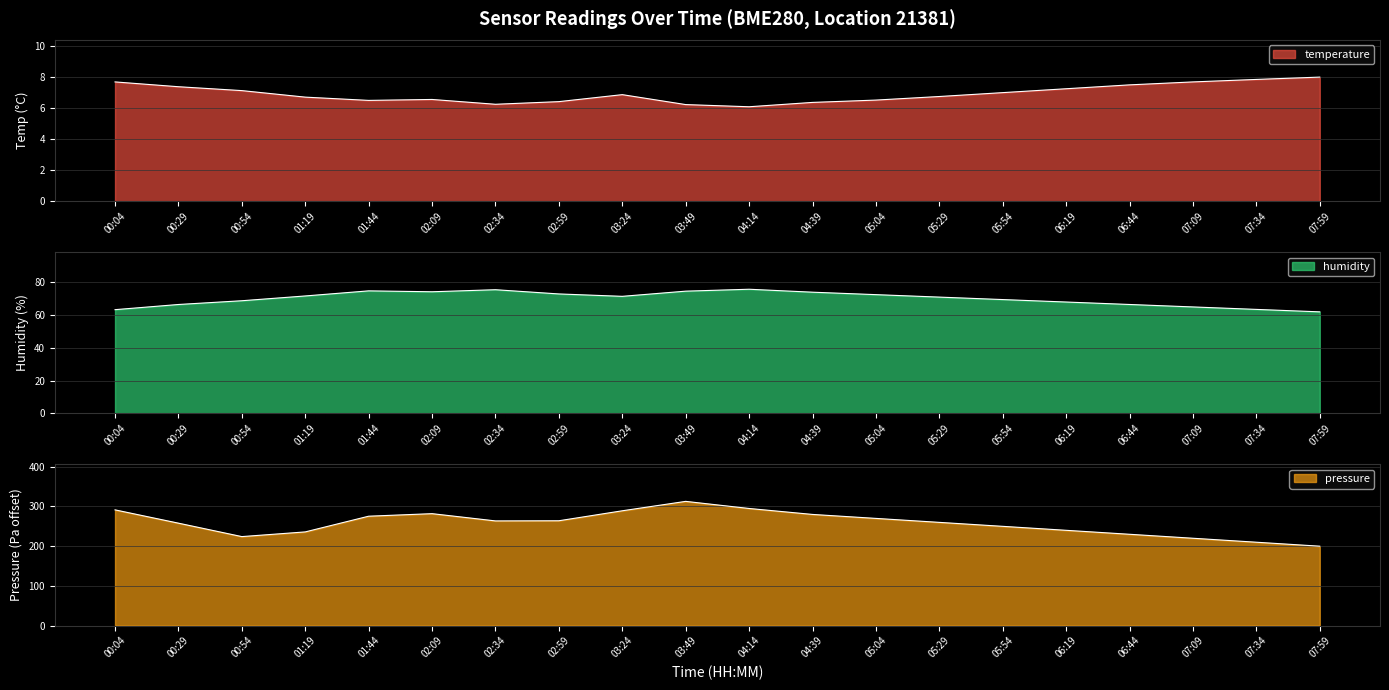

What is the label of the 14th point from the left?

05:29